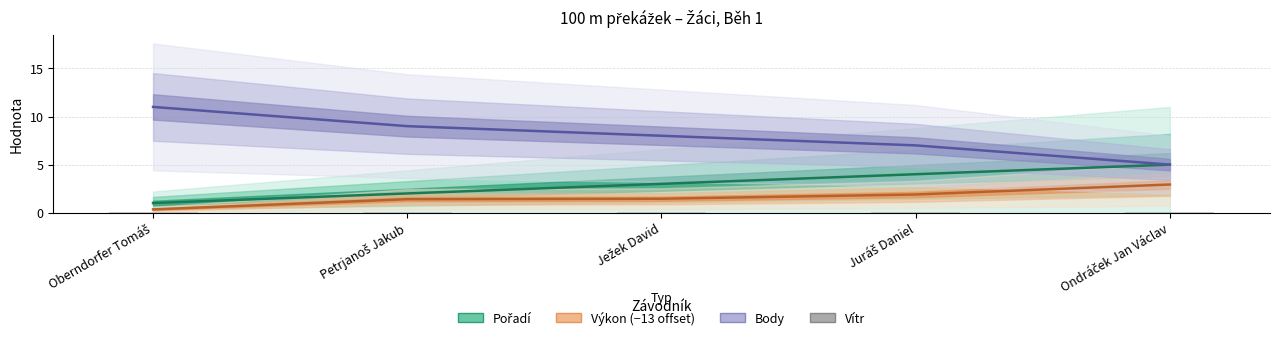

What is the approximate value of Výkon (−13) at Ondráček Jan Václav?

2.9